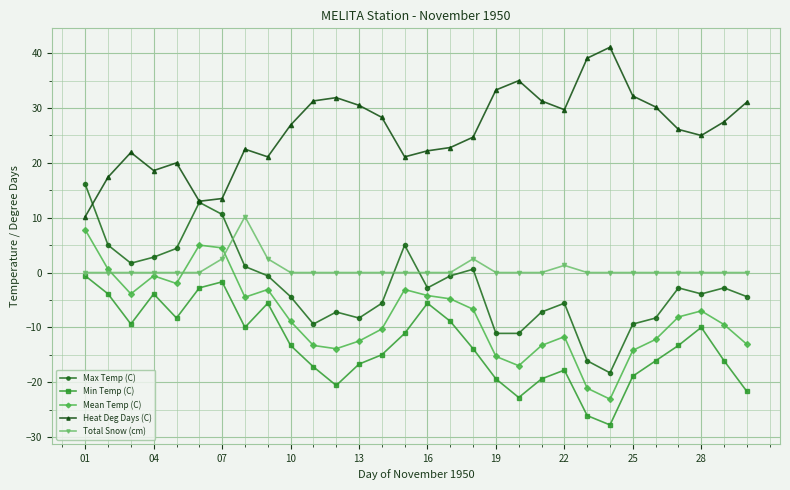

True or false: Max Temp (C) and Total Snow (cm) cross at least once.

True